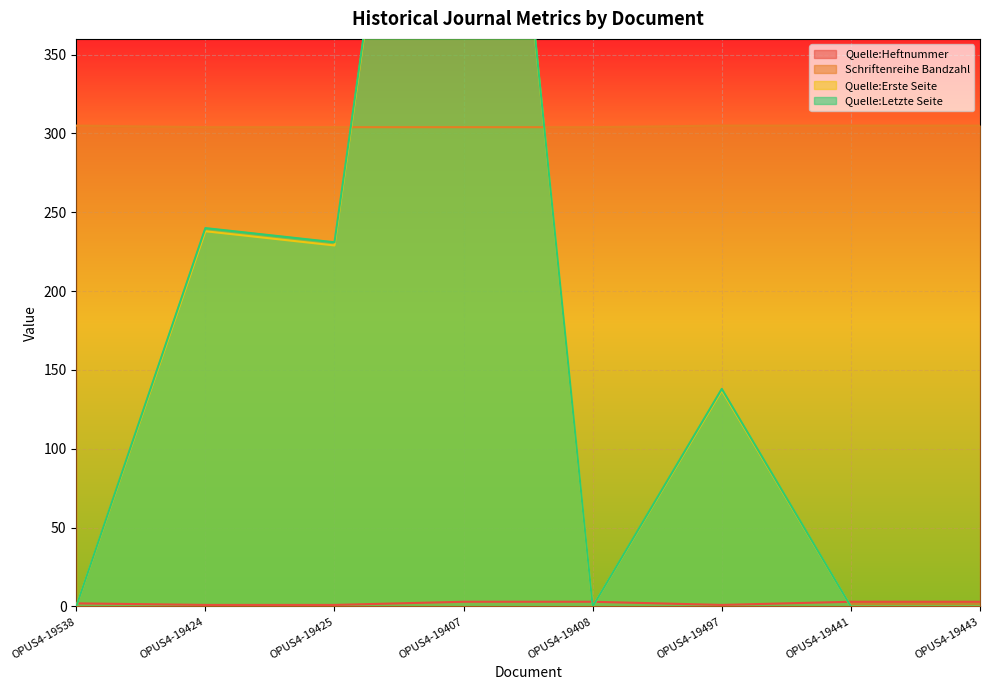

How many Quelle:Heftnummer values are between 1 and 3?

8